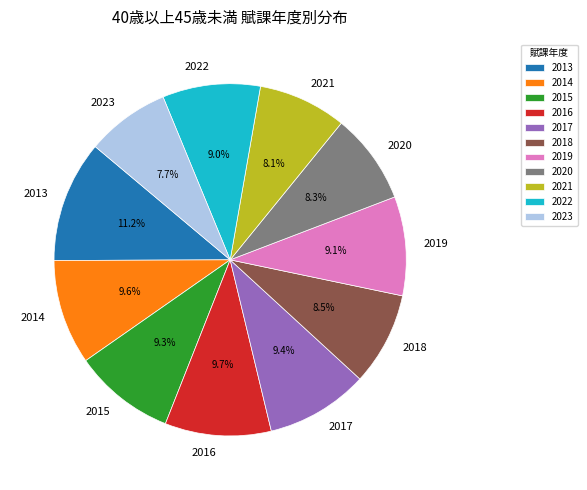

Which category has the biggest portion of the pie?

2013